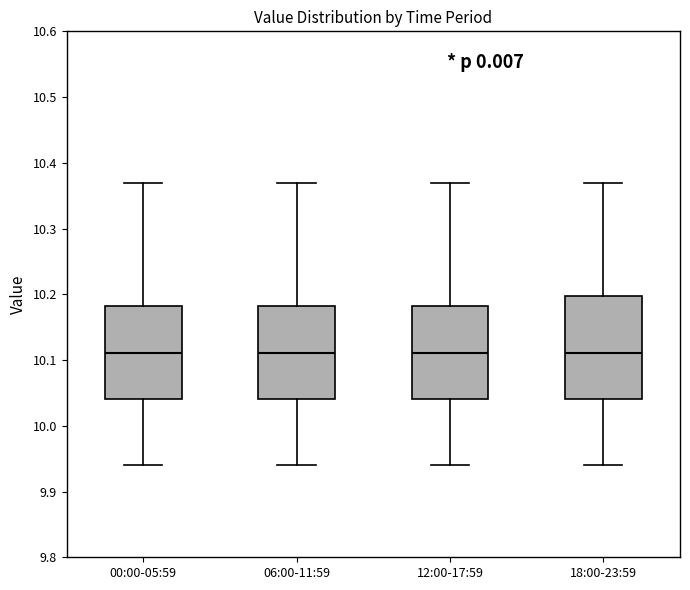

Reading left to right, read every box against the y-axis: the position of its median line, the range the box covers, and the ends of its whiskers. The values are not printed on the chart, so give them approximately, as read against the axis.

00:00-05:59: median 10.11, box 10.04 to 10.18, whiskers 9.94 to 10.37
06:00-11:59: median 10.11, box 10.04 to 10.18, whiskers 9.94 to 10.37
12:00-17:59: median 10.11, box 10.04 to 10.18, whiskers 9.94 to 10.37
18:00-23:59: median 10.11, box 10.04 to 10.20, whiskers 9.94 to 10.37